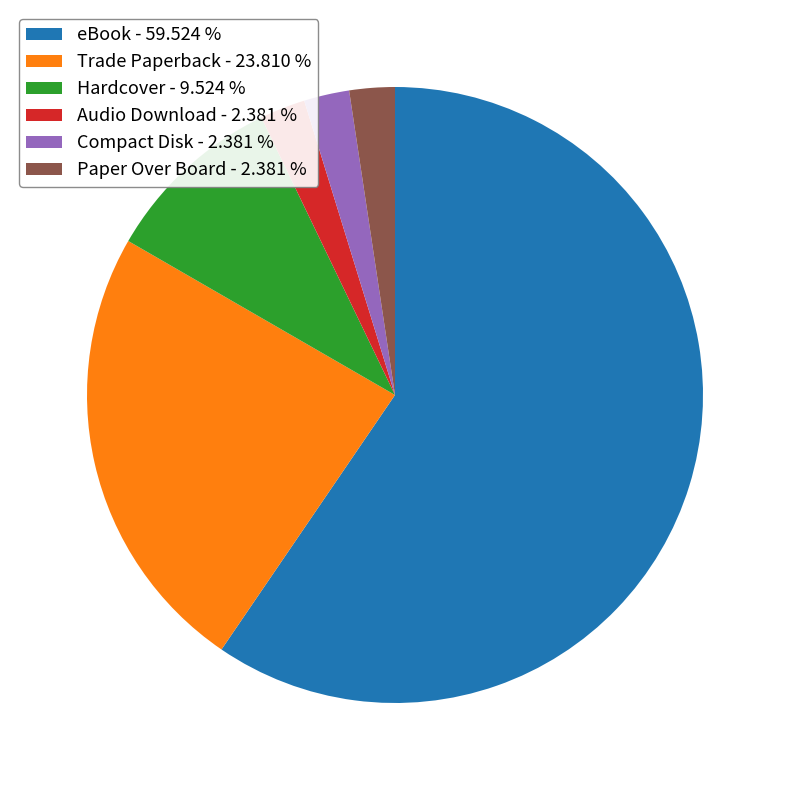

Does eBook - 59.524 % represent more than half of the total?

Yes